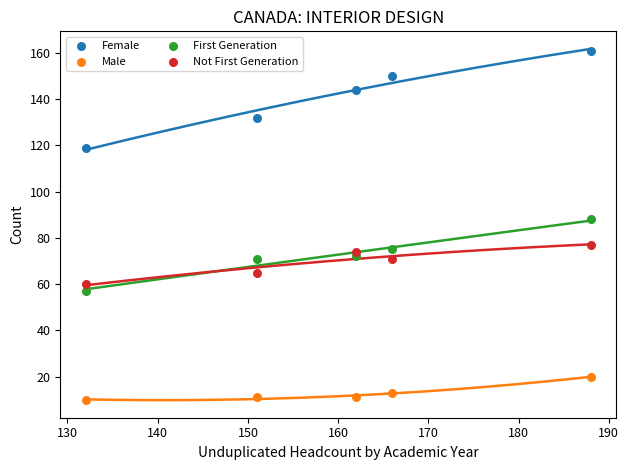

In the Female series, what Y value is closest to 140?

144